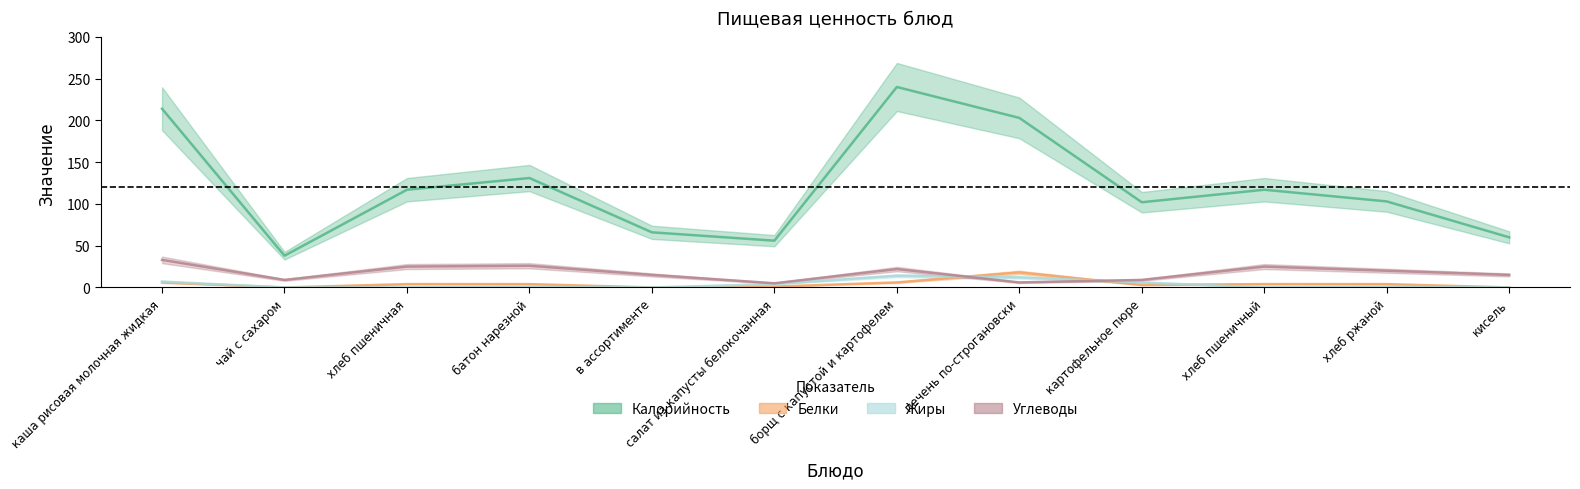

Between каша рисовая молочная жидкая and картофельное пюре, which is larger?

каша рисовая молочная жидкая